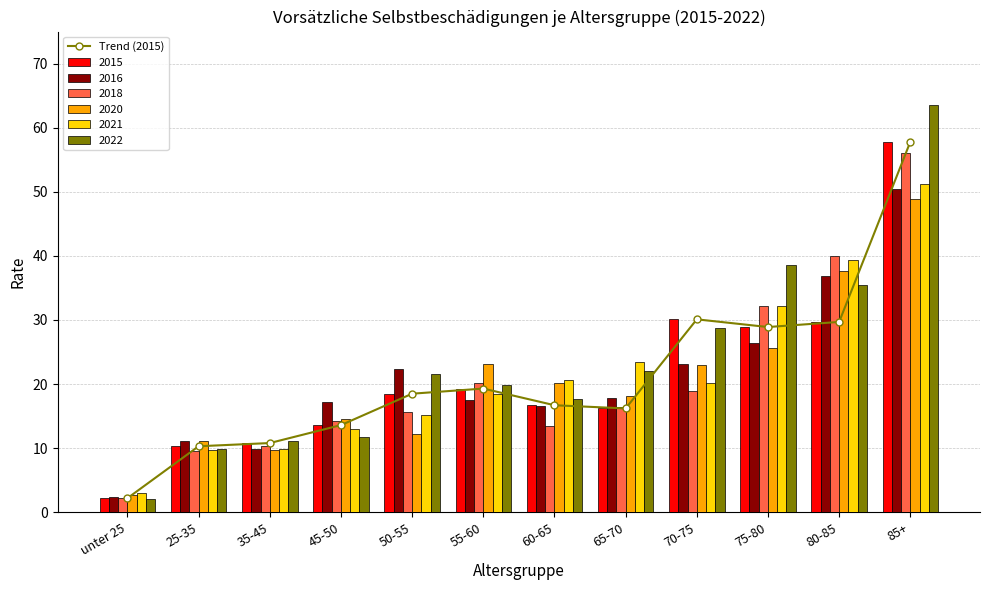

What is the maximum value shown in the chart?

57.8